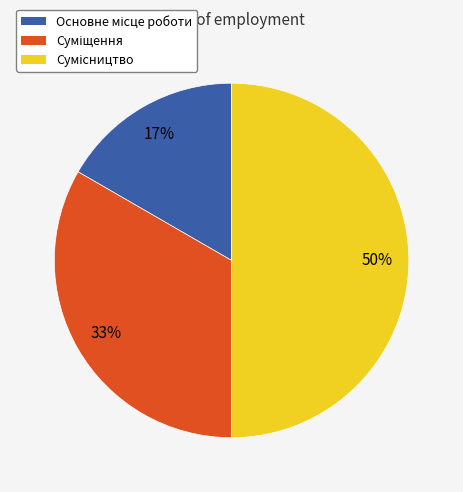

How many slices are in this pie chart?

3